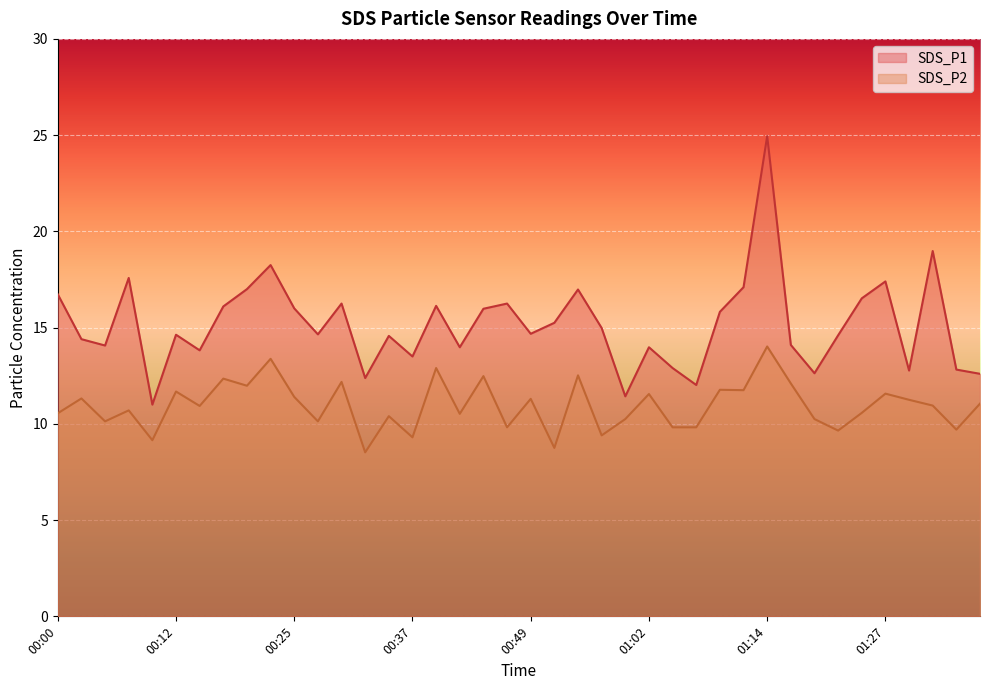

Where is SDS_P2 nearest to the value 11?

01:32